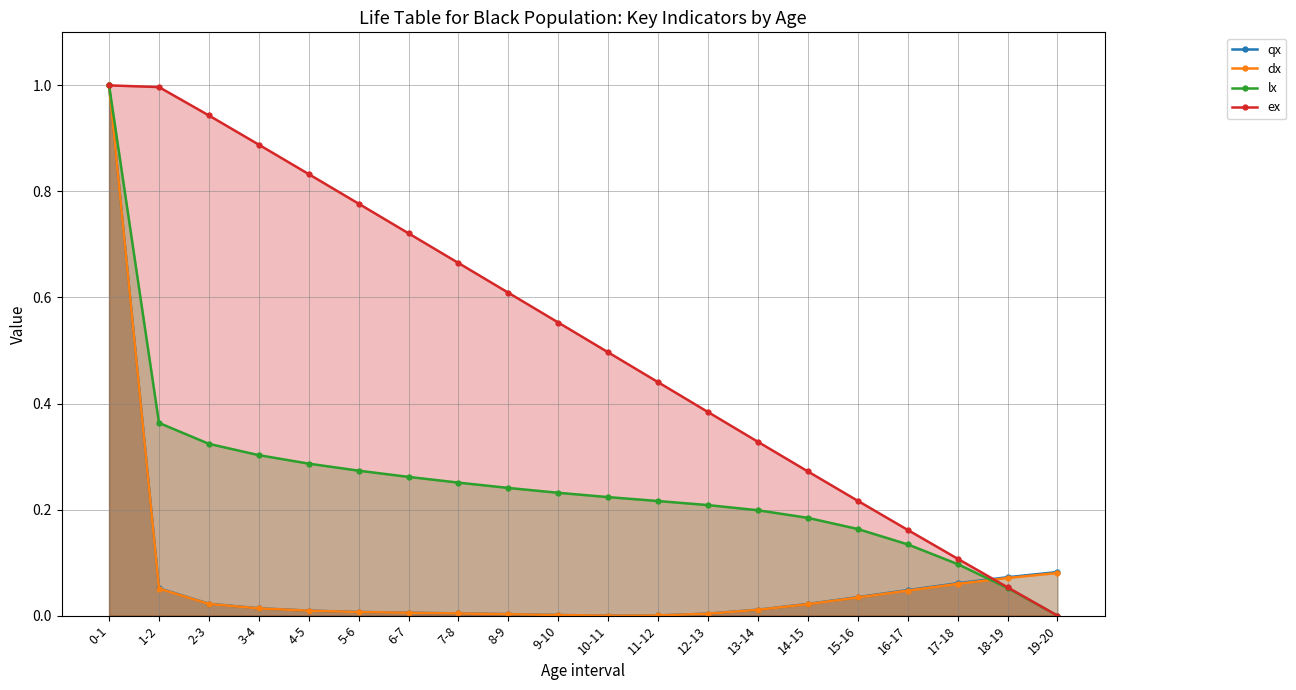

After their last crossing, which series has the higher values: lx or dx?

dx